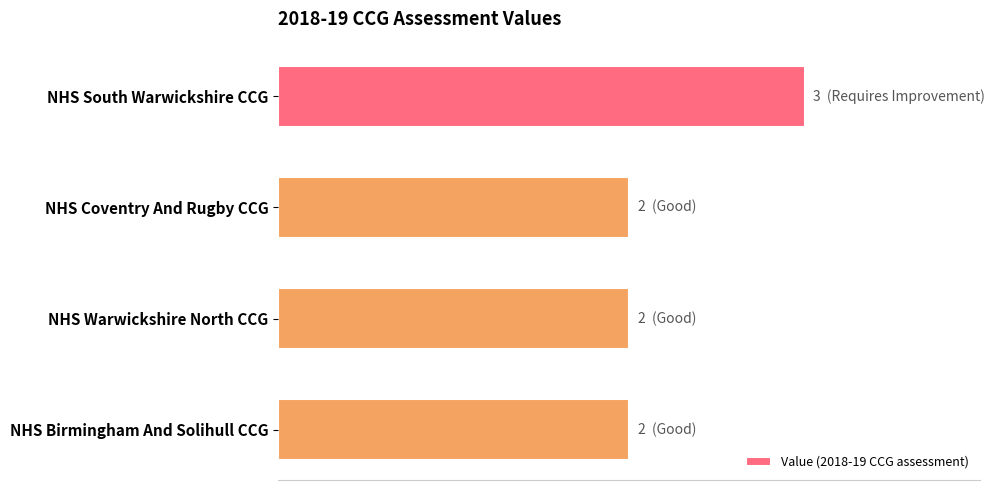

Does the chart contain any negative values?

No